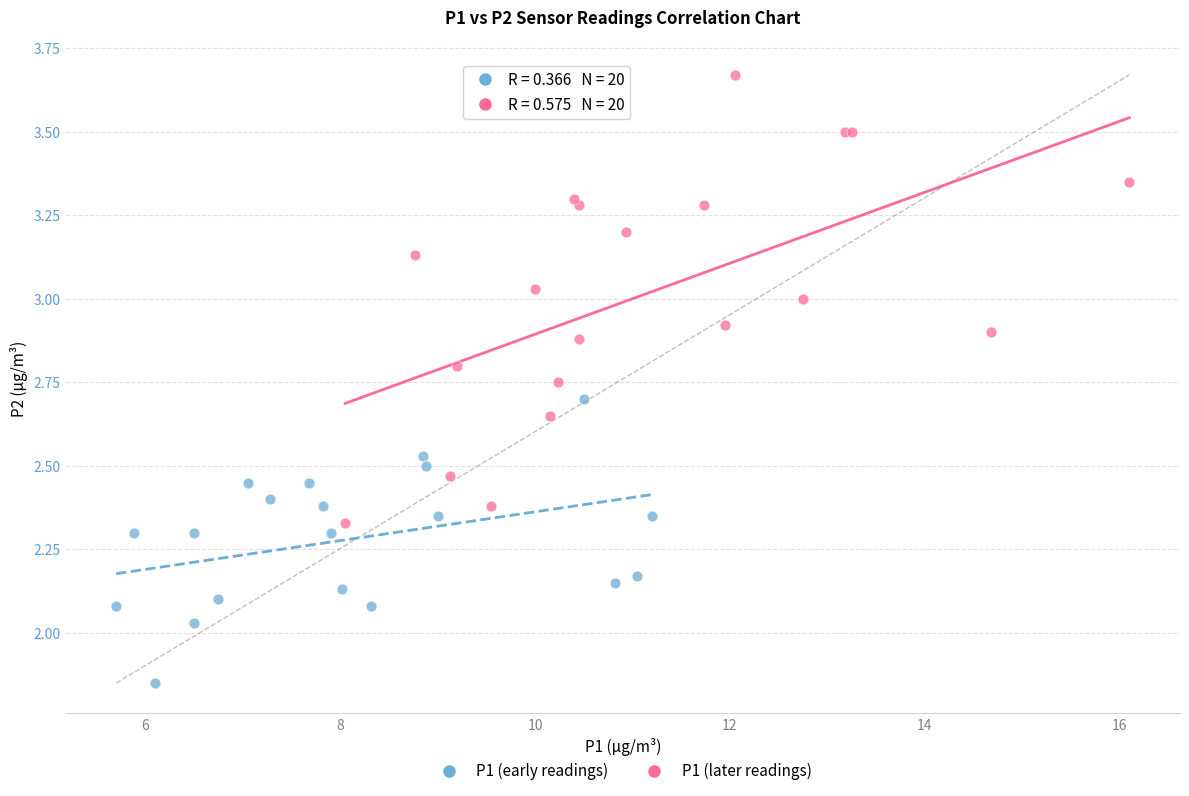

Which series has the largest Y range (max minus min)?

P1 (later readings)